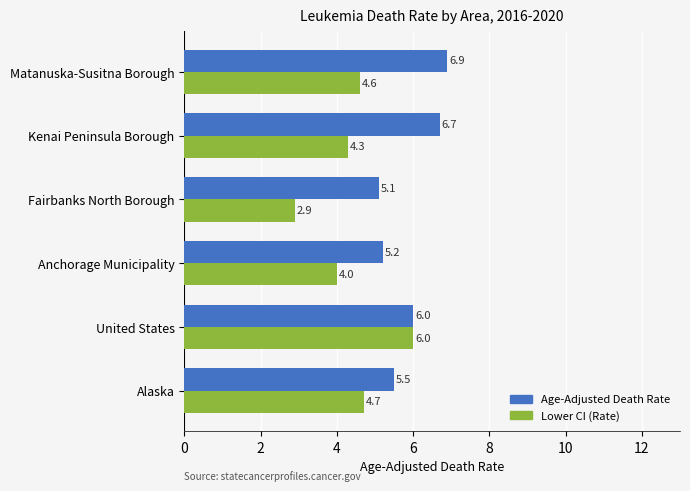

At which category is the sum across all series the highest?

United States